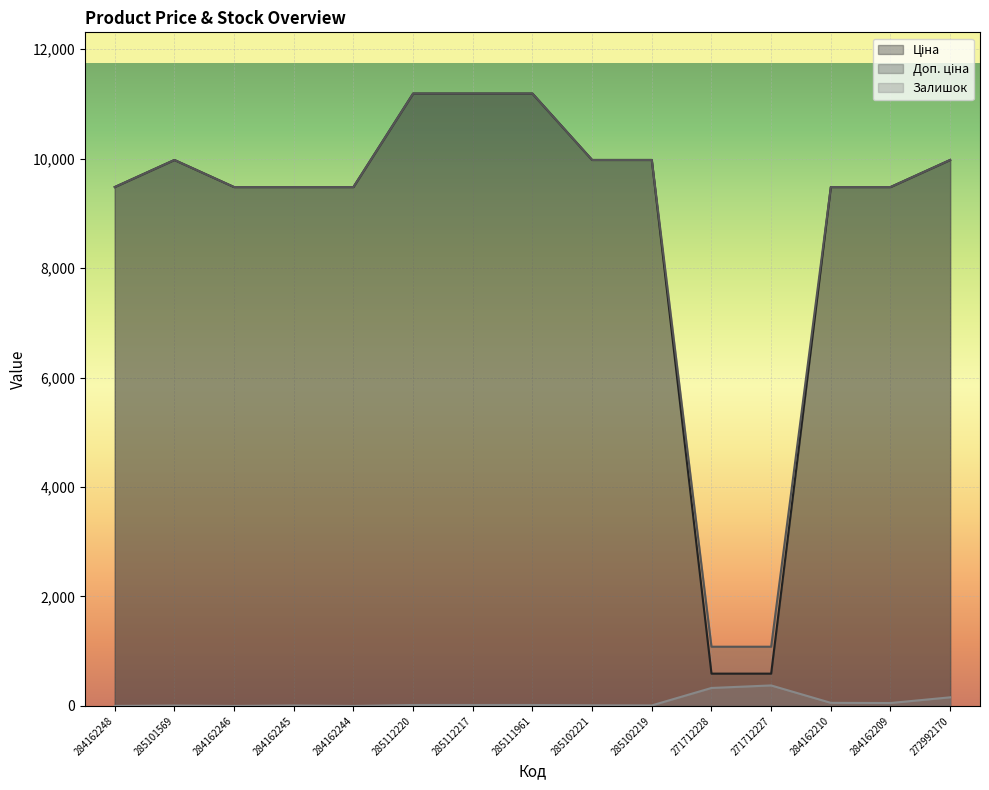

What is the label of the 2nd point from the right?

284162209